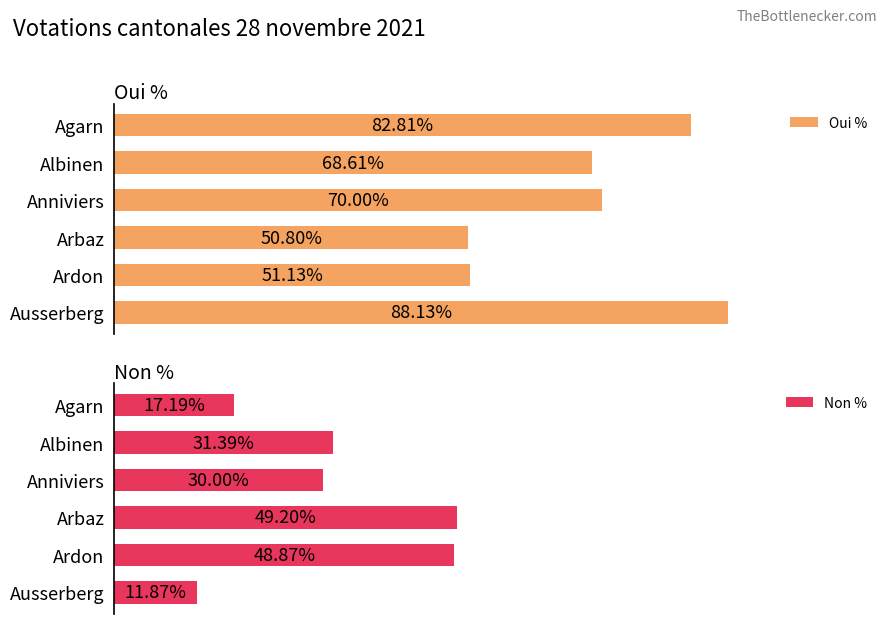

List the labels in order of Oui % value, largest first.

Ausserberg, Agarn, Anniviers, Albinen, Ardon, Arbaz